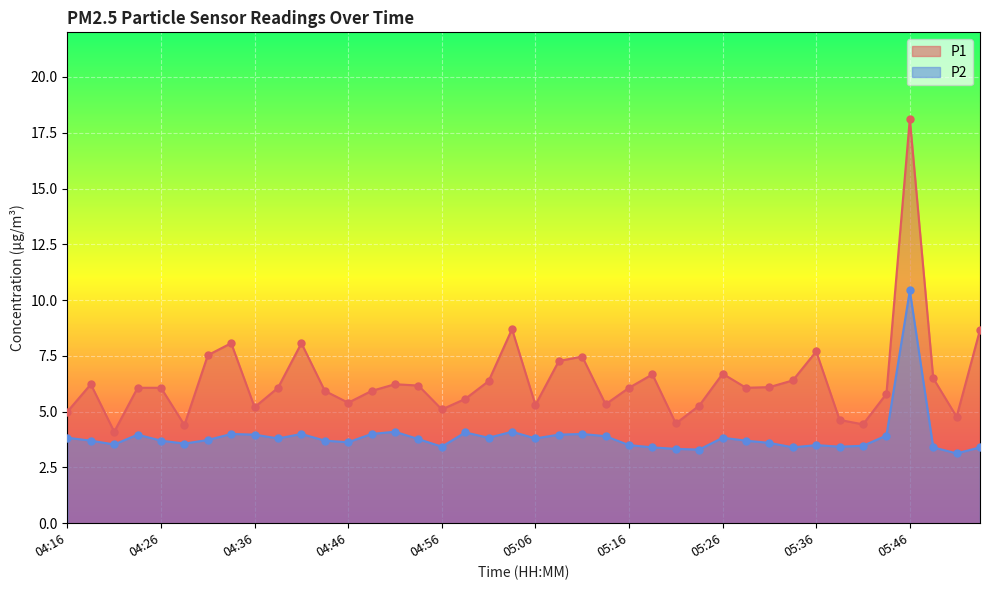

What is the total value across all series at 04:51?

10.3